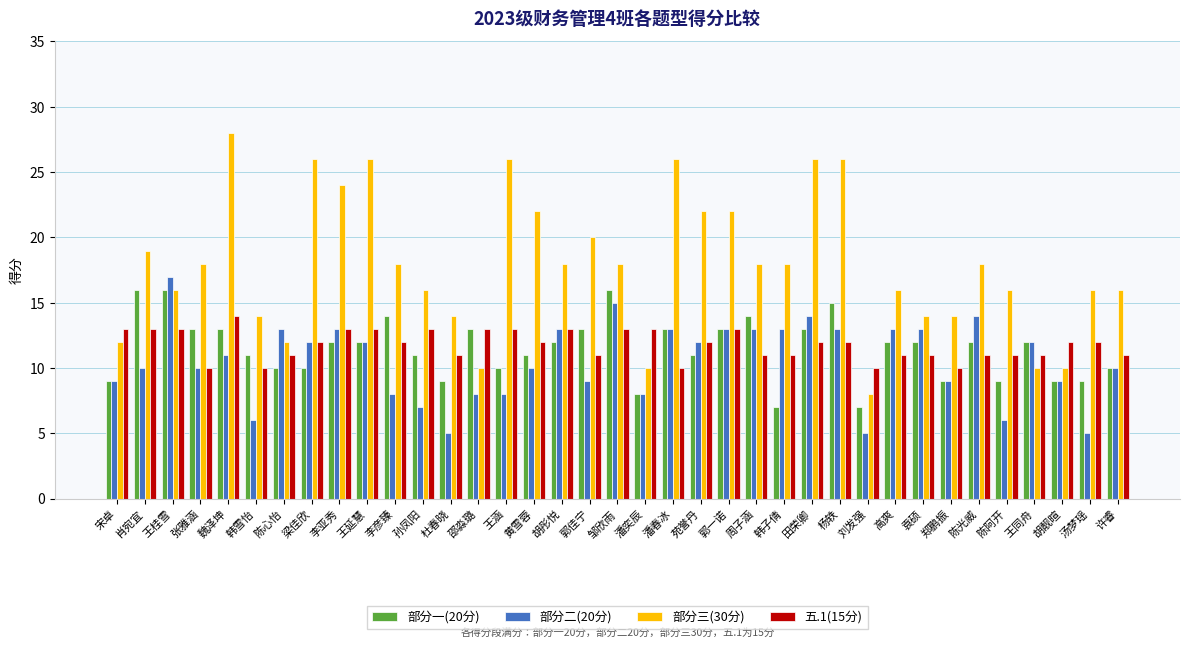

How many bars are there in each group?

4